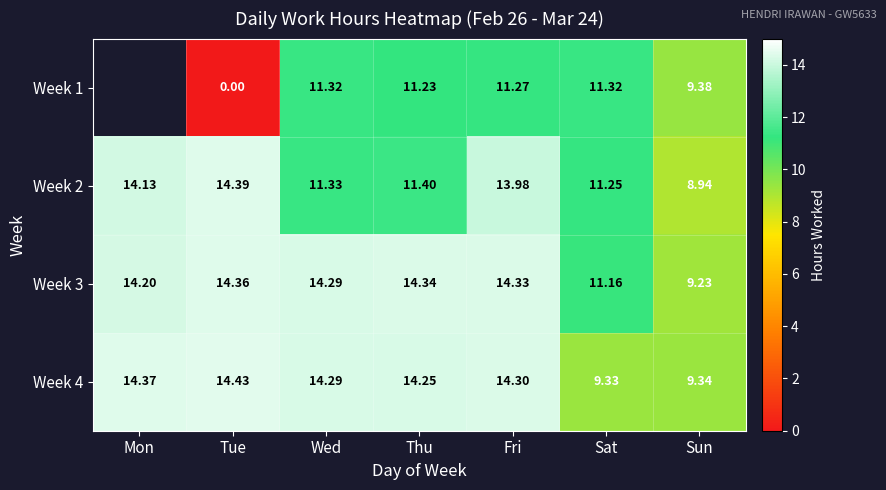

What is the sum of all Week 3 values?

91.9